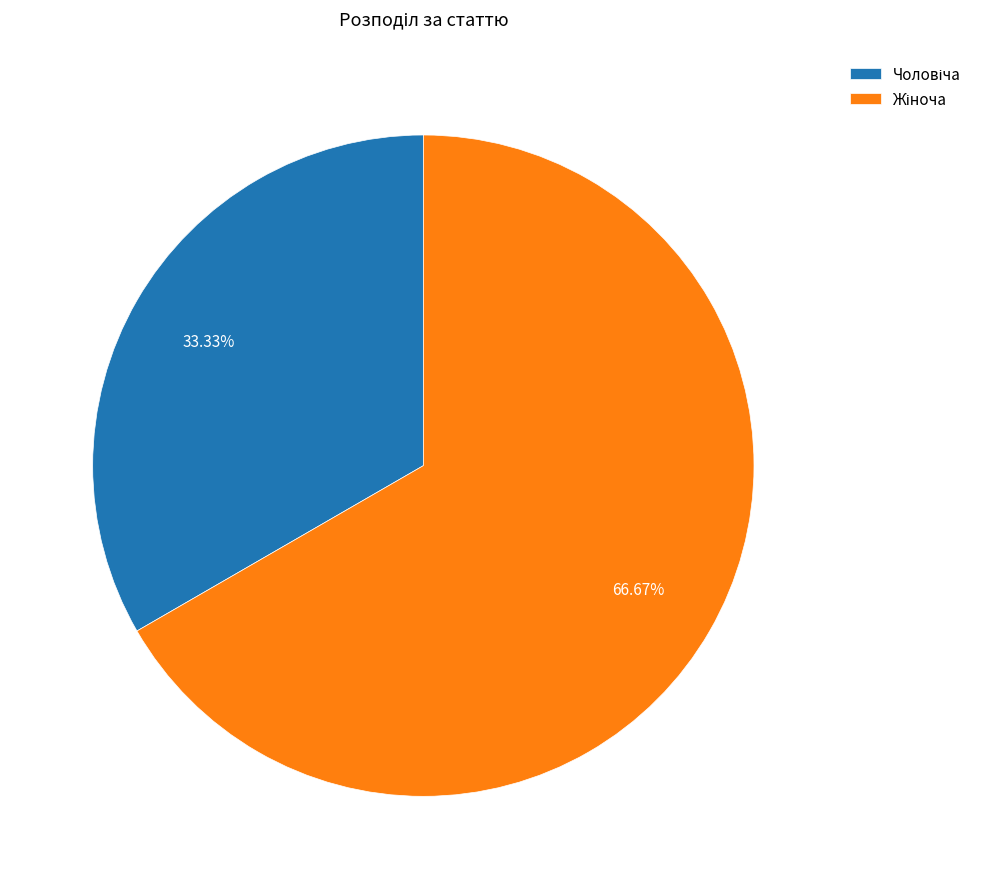

Is there a majority slice in this chart?

Yes